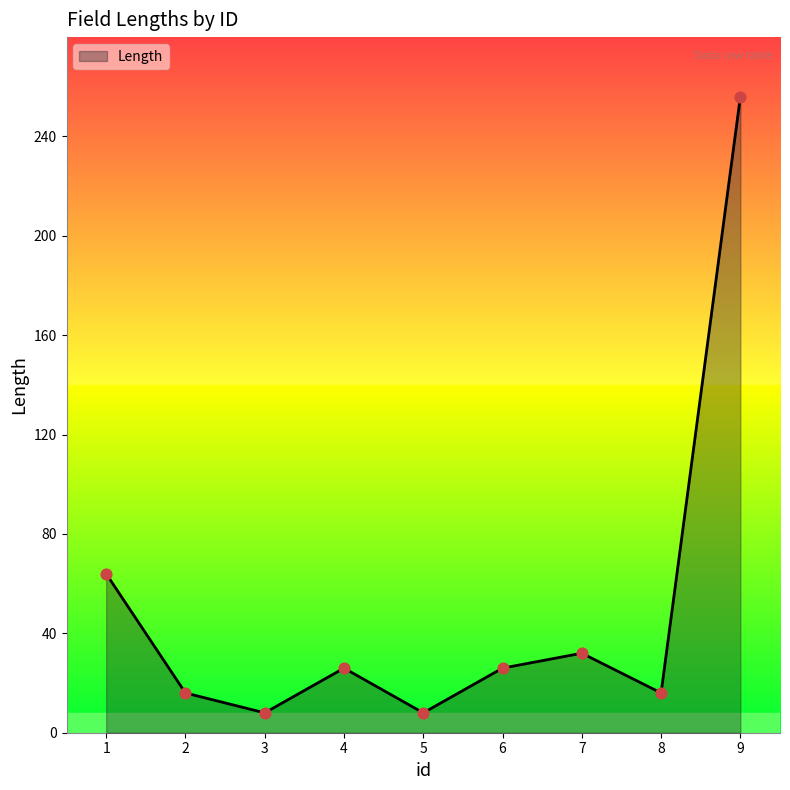

Which has a higher value, 2 or 6?

6